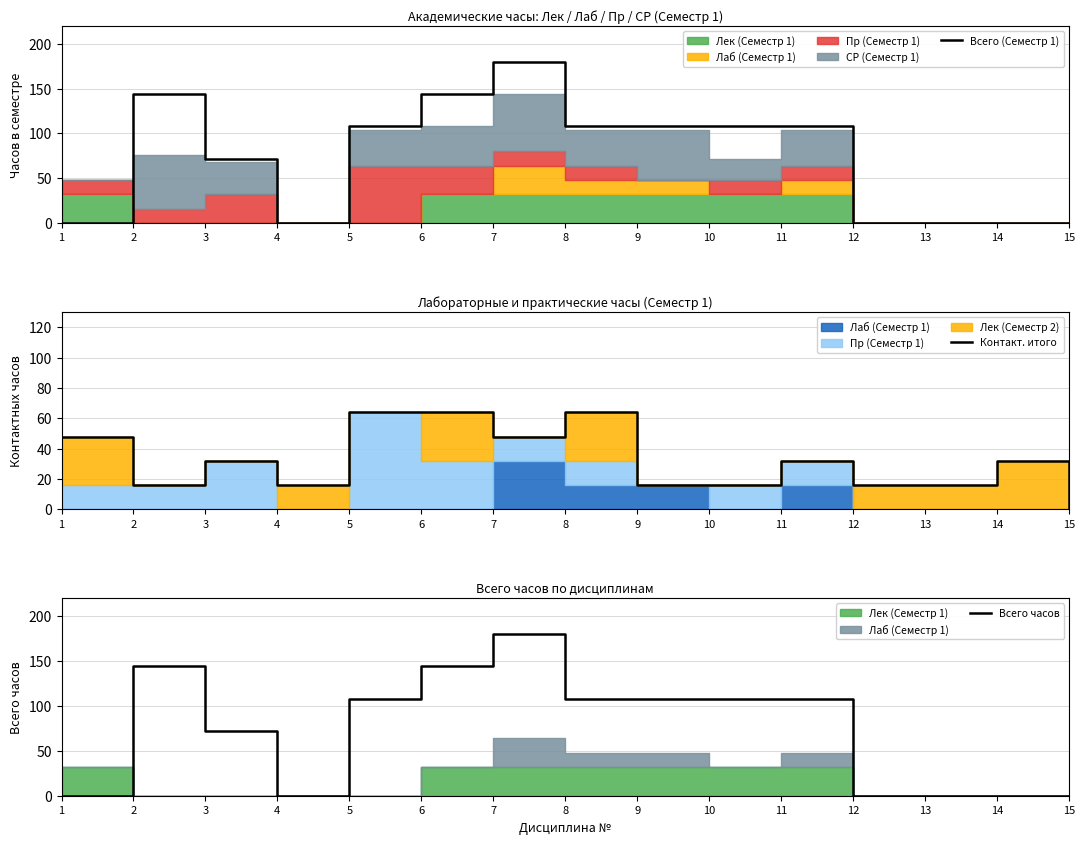

In Всего часов, how many points are higher than both neighbors (excluding endpoints)?

2